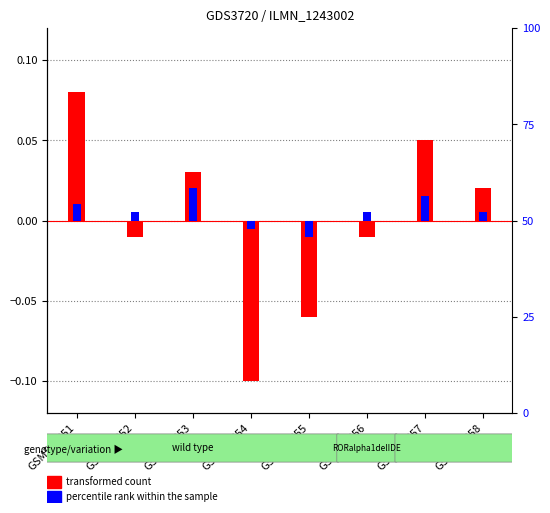

At which label does transformed count first exceed 0?

GSM518351